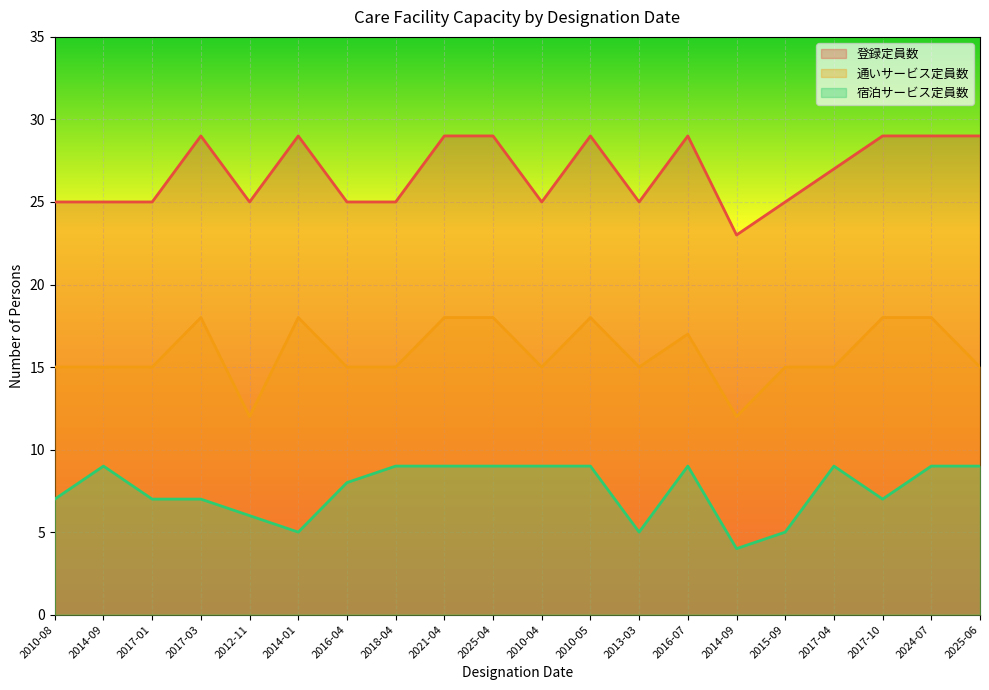

At which category does 通いサービス定員数 reach its first local valley?

2012-11